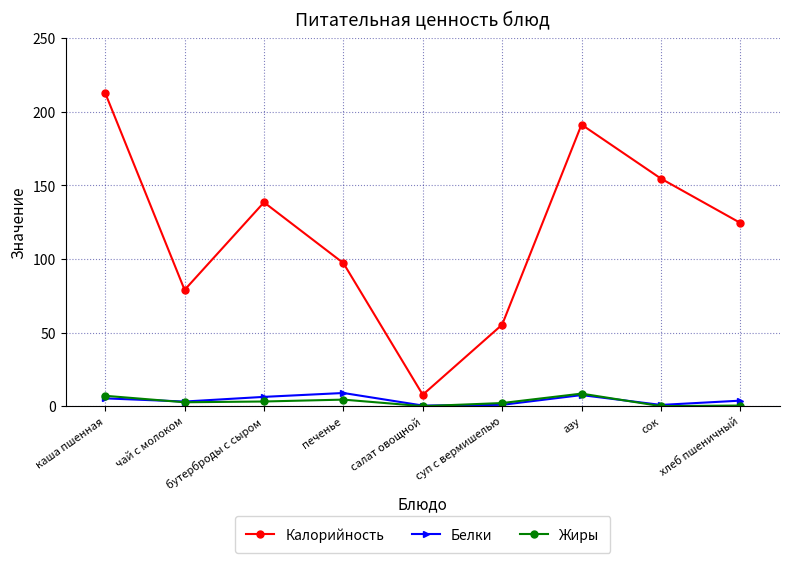

Which category has the highest value across all series?

каша пшенная